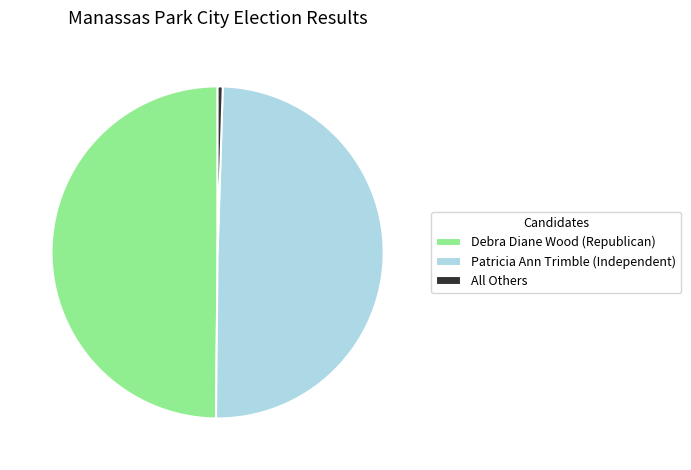

What is the ratio of the value at Patricia Ann Trimble (Independent) to the value at Debra Diane Wood (Republican)?

1.0